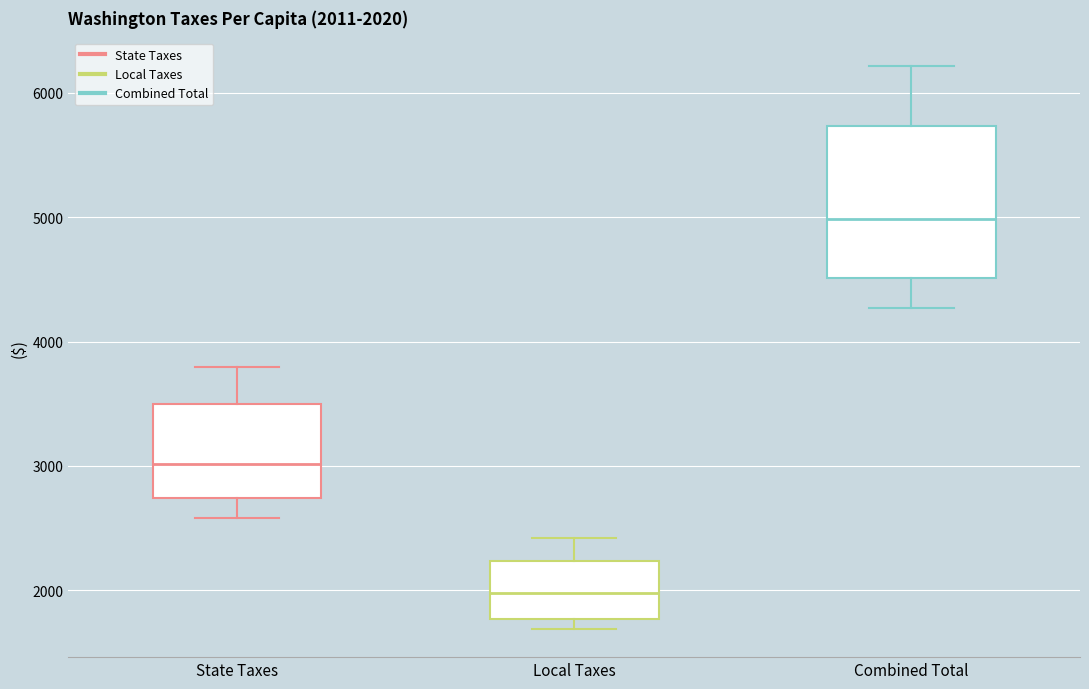

Comparing the boxes themselves (not the whiskers), which one is the tallest?

Combined Total